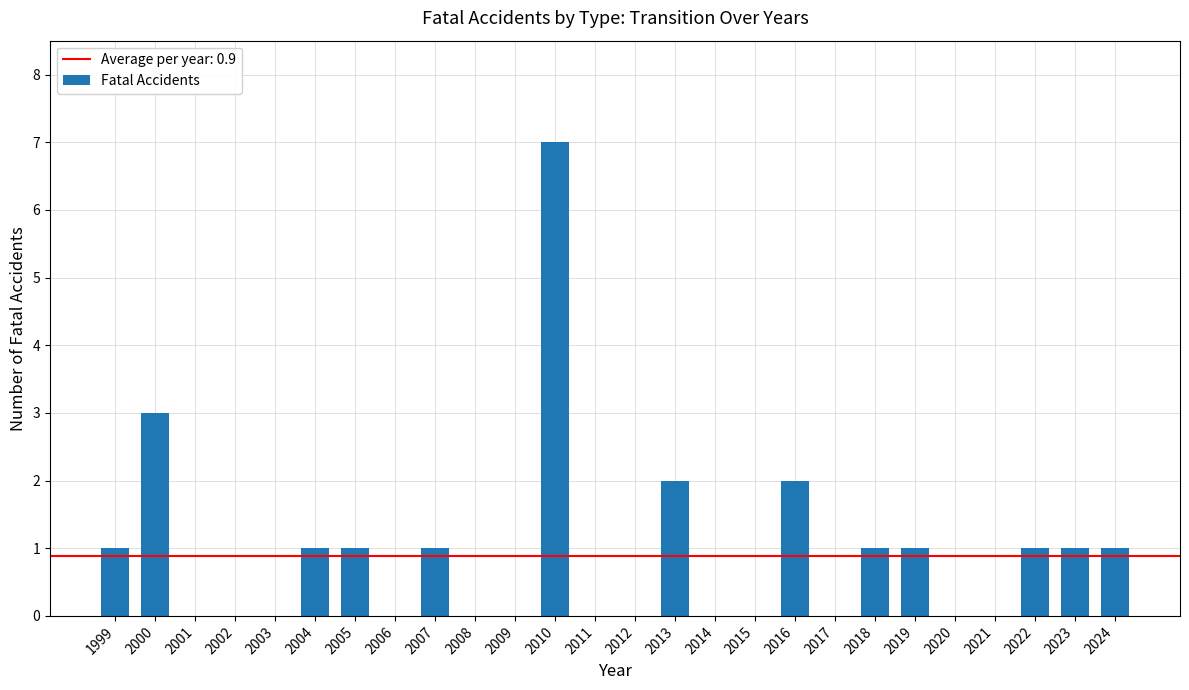

The chart shows a value of 1 at 1999. True or false?

True